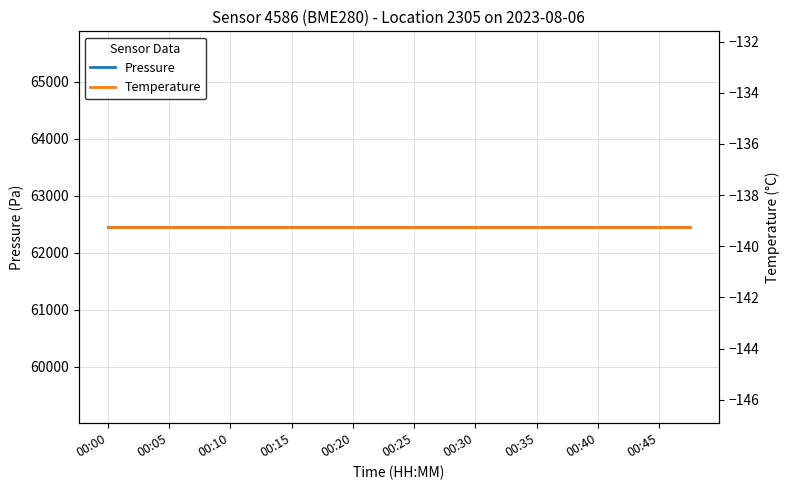

Between 00:10 and 00:25, which is larger?

00:10